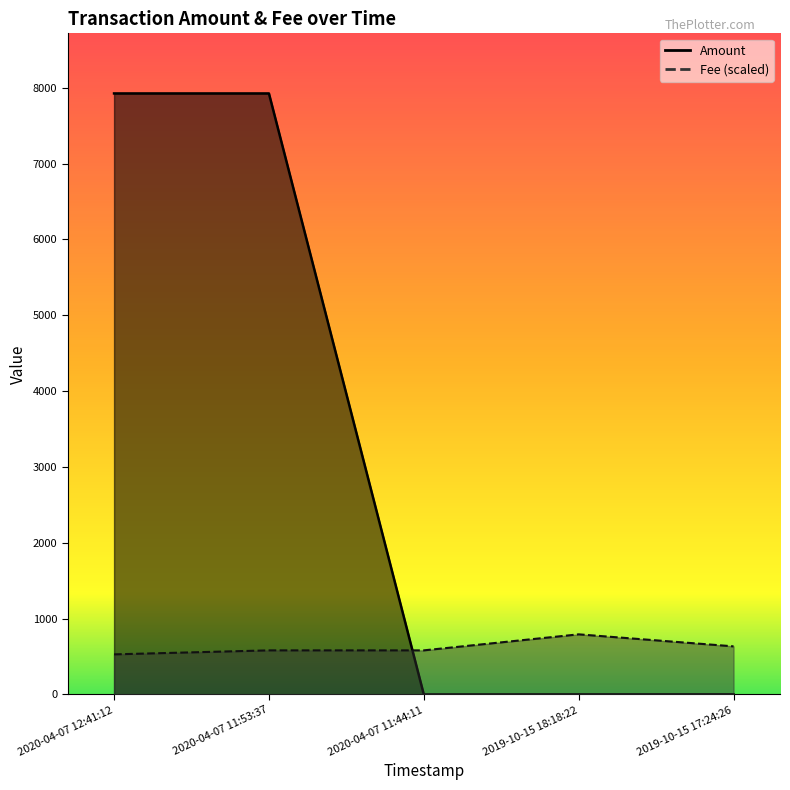

What is the lowest value of the Fee series?

528.4